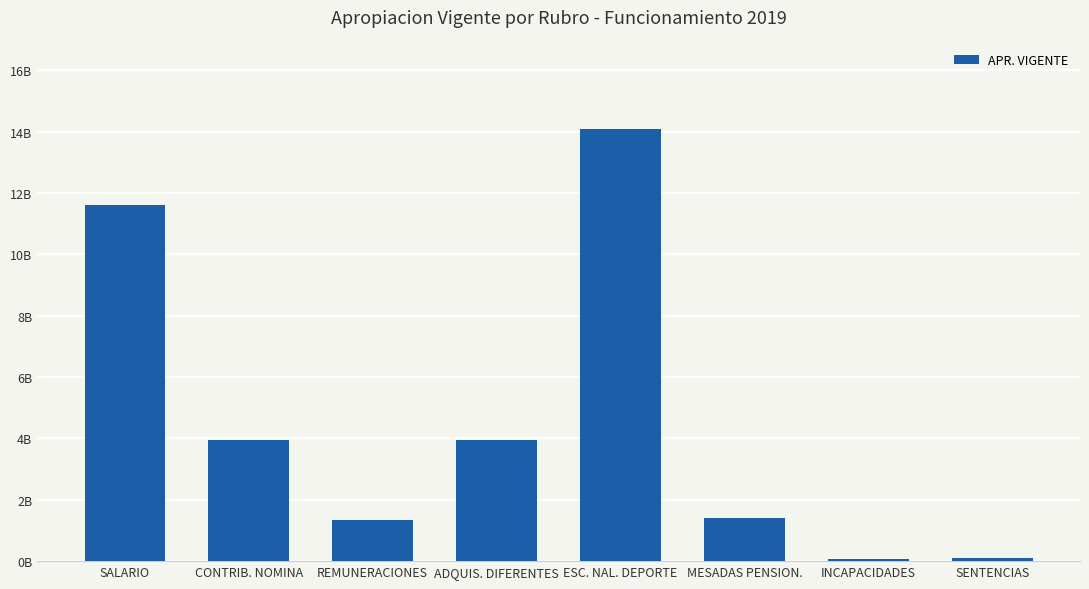

The chart shows a value of 24656707544 at ESC. NAL. DEPORTE. True or false?

False